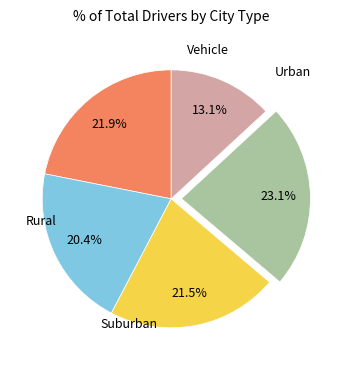

Is there any slice that represents more than half of the pie?

No